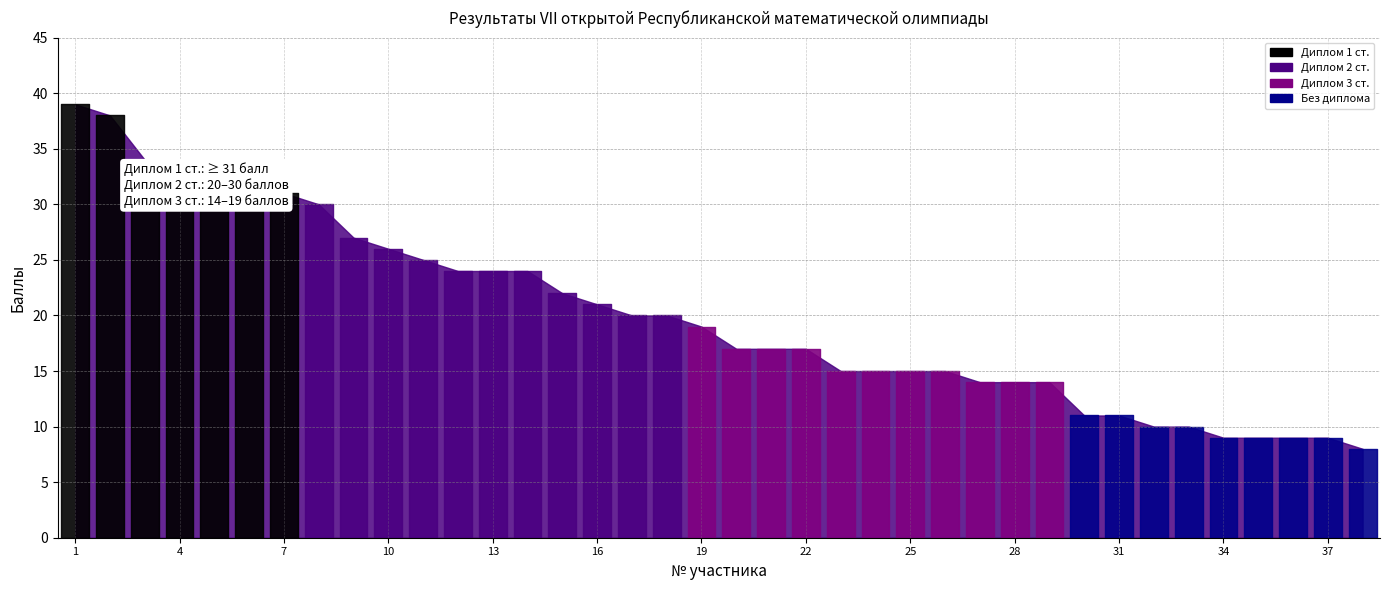

Reading left to right, transcribe all the data shown in this chart.

1=39	2=38	3=34	4=33	5=32	6=32	7=31	8=30	9=27	10=26	11=25	12=24	13=24	14=24	15=22	16=21	17=20	18=20	19=19	20=17	21=17	22=17	23=15	24=15	25=15	26=15	27=14	28=14	29=14	30=11	31=11	32=10	33=10	34=9	35=9	36=9	37=9	38=8